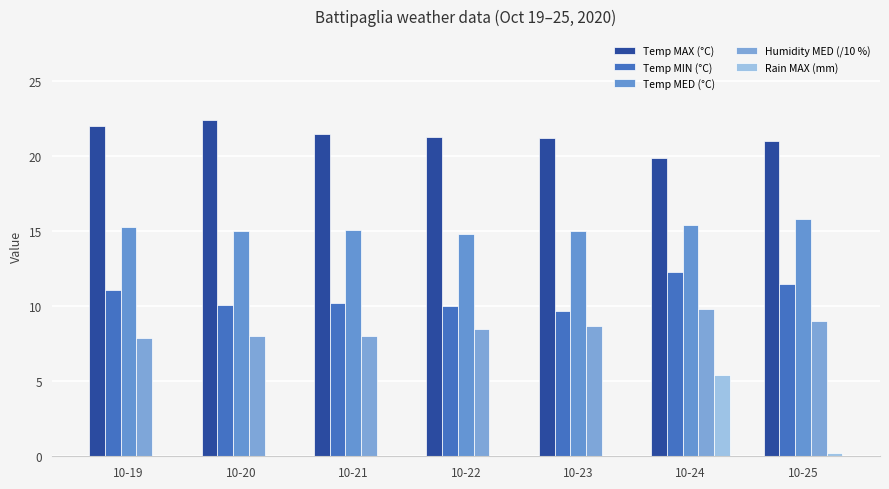

List the labels in order of Rain MAX (mm) value, largest first.

10-24, 10-25, 10-19, 10-20, 10-21, 10-22, 10-23